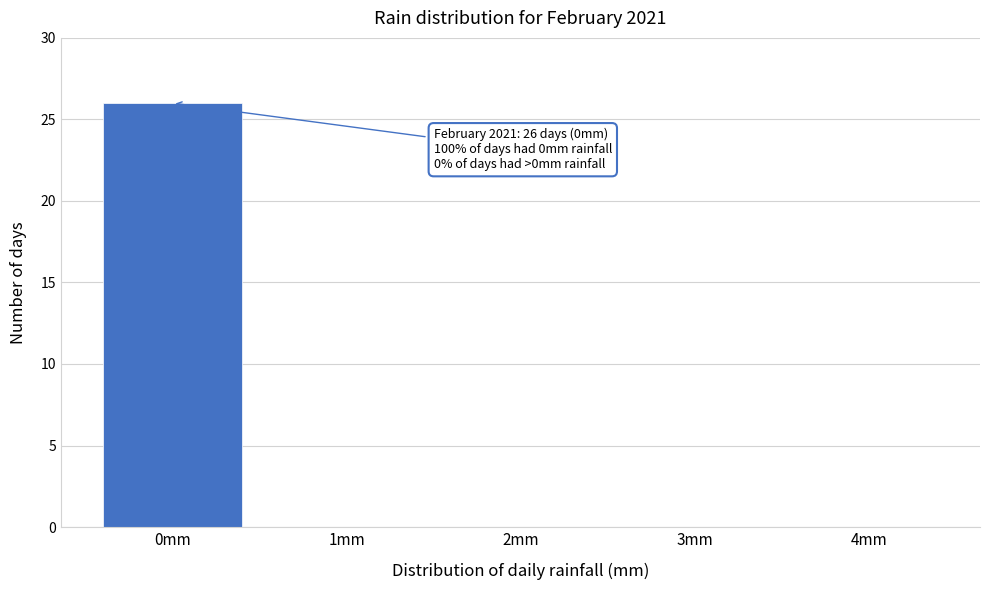

Reading left to right, extract all data points from this chart.

0mm=26	1mm=0	2mm=0	3mm=0	4mm=0